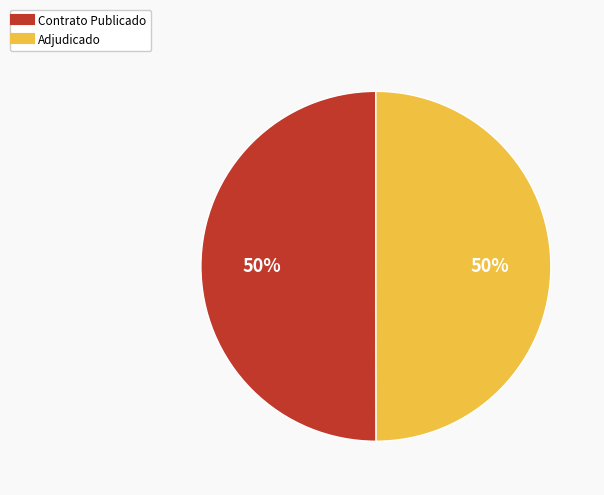

To the nearest percent, what is the average slice percentage?

50%